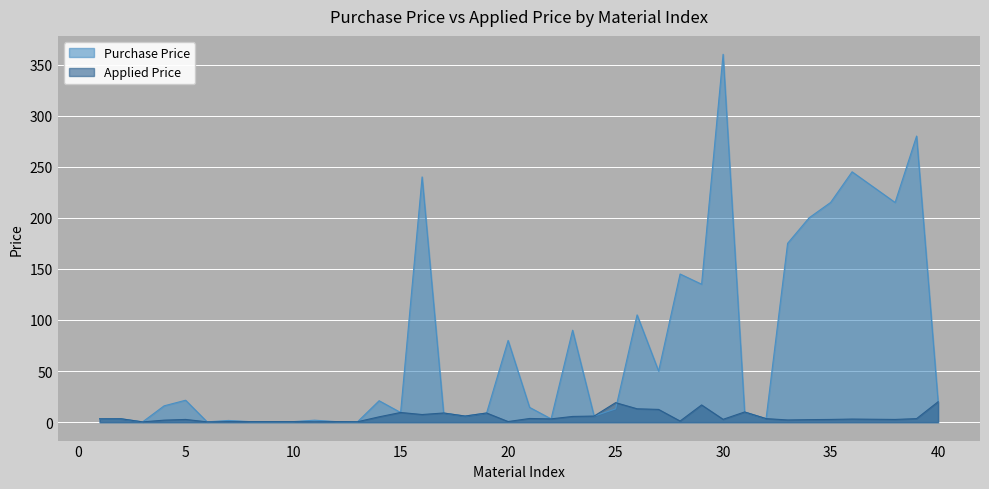

What is the approximate value of Purchase Price at 30?

360.0